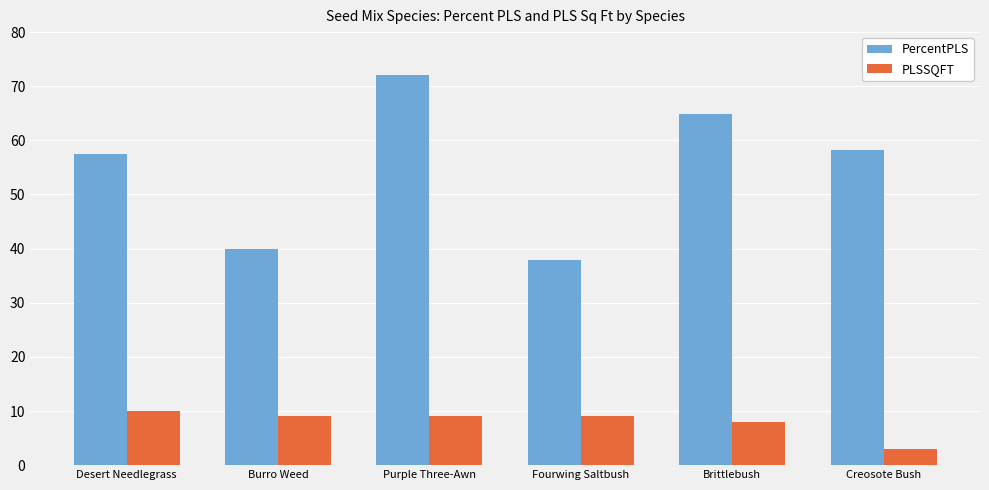

Count the number of categories in the chart.

6